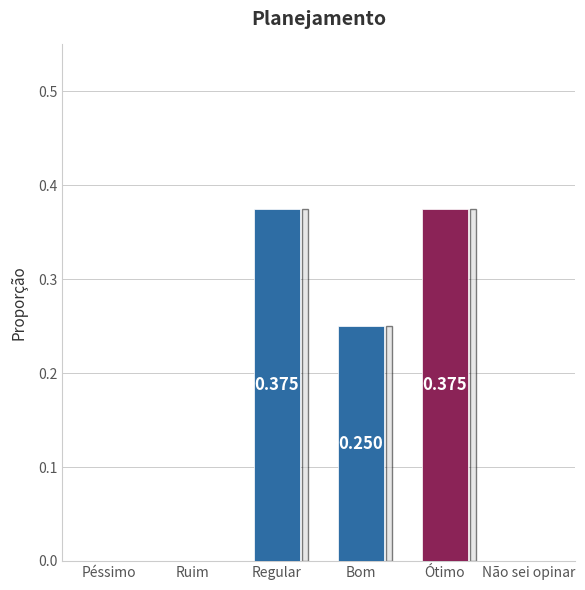

The chart shows a value of -0.3 at Péssimo. True or false?

False